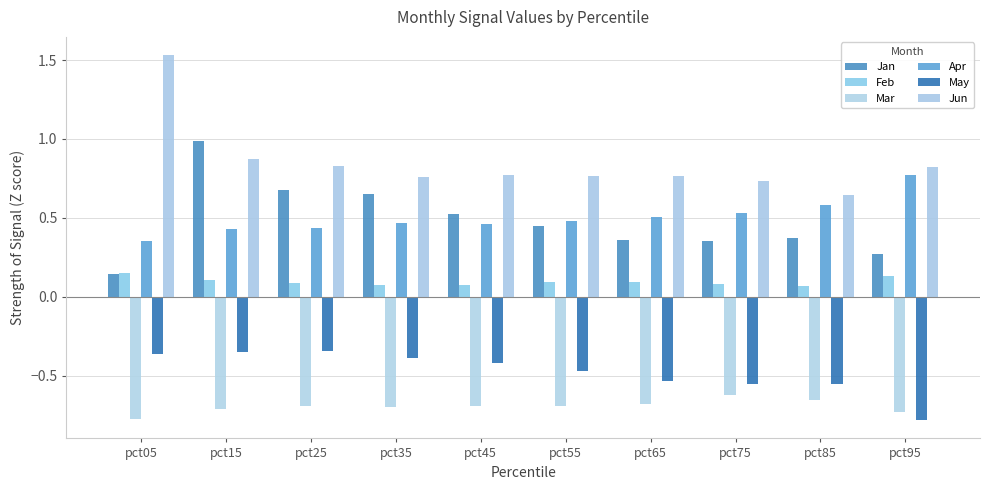

Reading left to right, what are all the values shown in this chart?

Jan: pct05=0.1	pct15=1.0	pct25=0.7	pct35=0.7	pct45=0.5	pct55=0.4	pct65=0.4	pct75=0.4	pct85=0.4	pct95=0.3
Feb: pct05=0.1	pct15=0.1	pct25=0.1	pct35=0.1	pct45=0.1	pct55=0.1	pct65=0.1	pct75=0.1	pct85=0.1	pct95=0.1
Mar: pct05=-0.8	pct15=-0.7	pct25=-0.7	pct35=-0.7	pct45=-0.7	pct55=-0.7	pct65=-0.7	pct75=-0.6	pct85=-0.7	pct95=-0.7
Apr: pct05=0.4	pct15=0.4	pct25=0.4	pct35=0.5	pct45=0.5	pct55=0.5	pct65=0.5	pct75=0.5	pct85=0.6	pct95=0.8
May: pct05=-0.4	pct15=-0.4	pct25=-0.3	pct35=-0.4	pct45=-0.4	pct55=-0.5	pct65=-0.5	pct75=-0.6	pct85=-0.6	pct95=-0.8
Jun: pct05=1.5	pct15=0.9	pct25=0.8	pct35=0.8	pct45=0.8	pct55=0.8	pct65=0.8	pct75=0.7	pct85=0.6	pct95=0.8